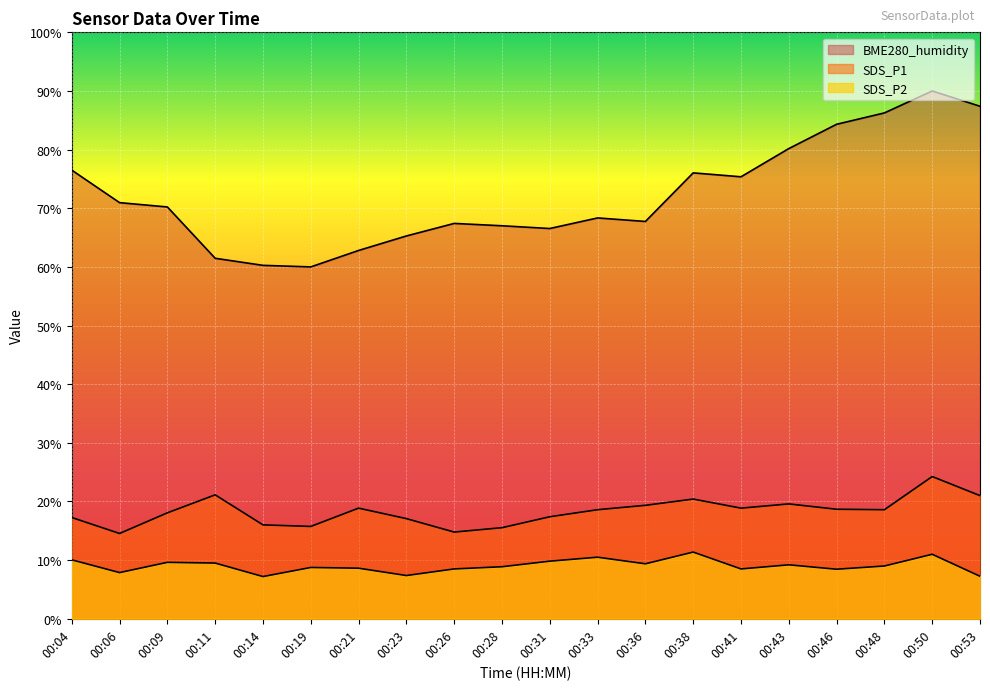

Reading left to right, transcribe all the data shown in this chart.

SDS_P1: 17.3	14.5	18.1	21.1	16.0	15.7	18.9	17.1	14.8	15.5	17.4	18.6	19.3	20.4	18.9	19.6	18.7	18.6	24.3	21.0
SDS_P2: 10.1	7.9	9.6	9.5	7.2	8.8	8.6	7.4	8.5	8.9	9.8	10.5	9.4	11.4	8.5	9.2	8.4	9.0	11.0	7.3
BME280_humidity: 76.5	71.0	70.2	61.5	60.3	60.0	62.8	65.3	67.4	67.0	66.5	68.4	67.8	76.0	75.4	80.2	84.3	86.3	90.0	87.4